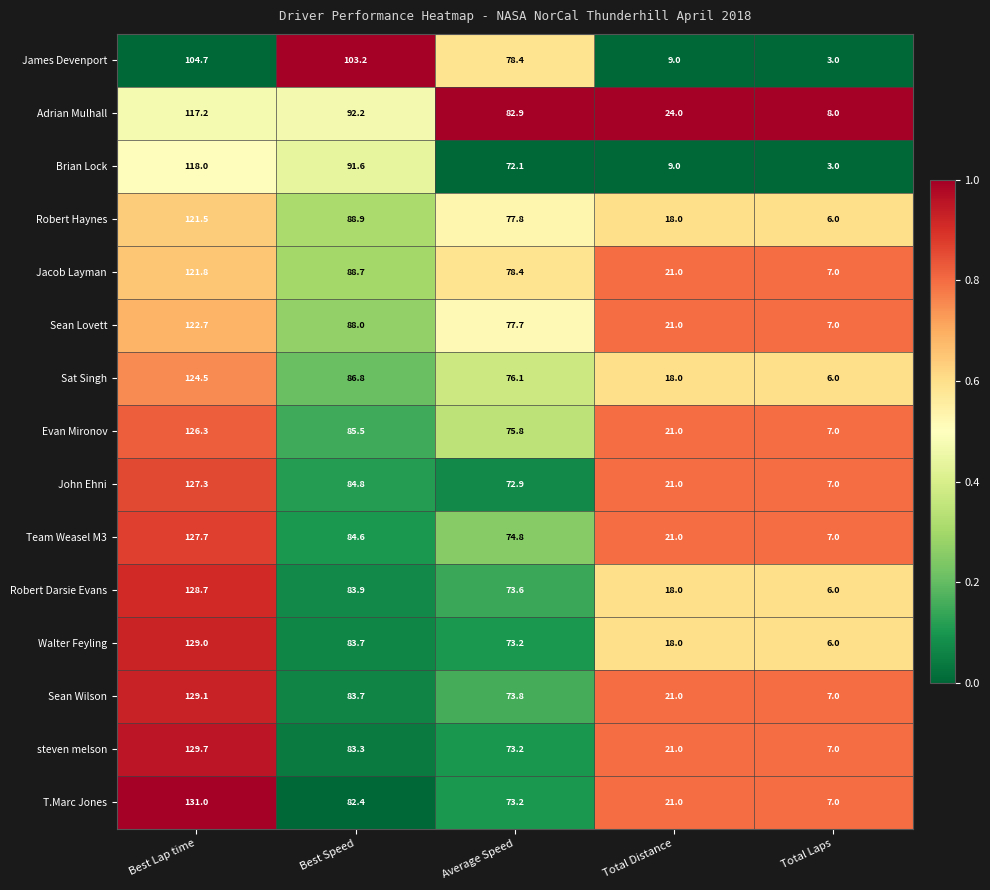

The value of Robert Haynes at Best Lap time is 121.5. True or false?

True